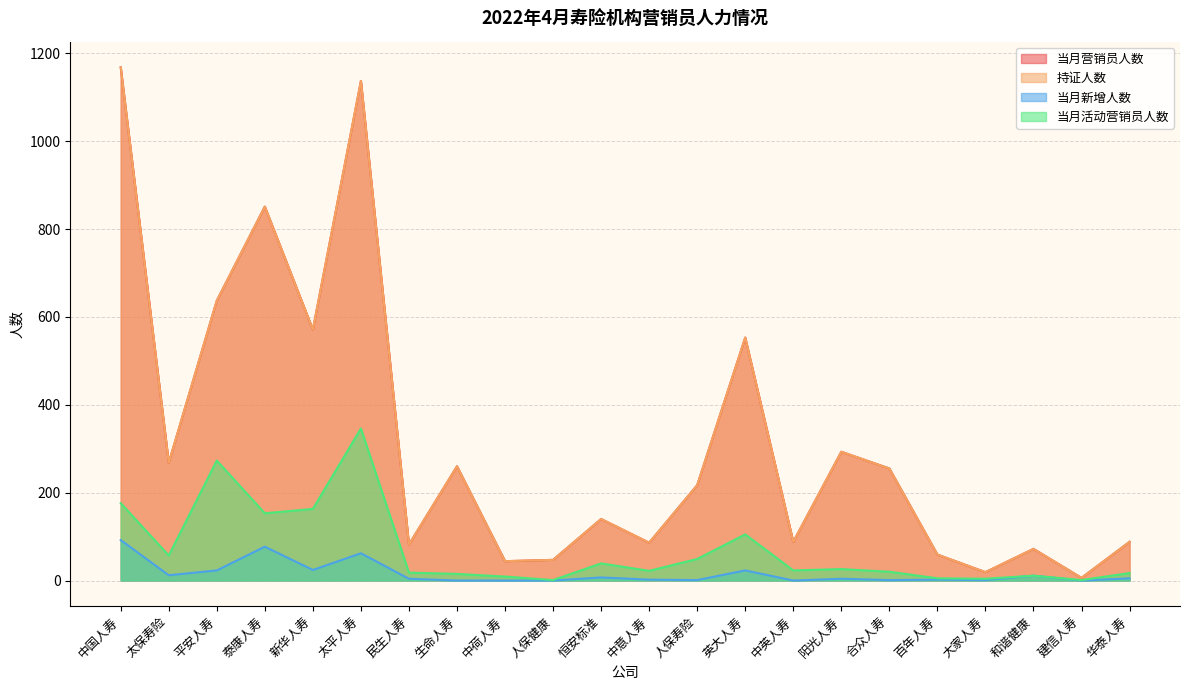

True or false: 当月活动营销员人数 has a value of 8 at 合众人寿.

False